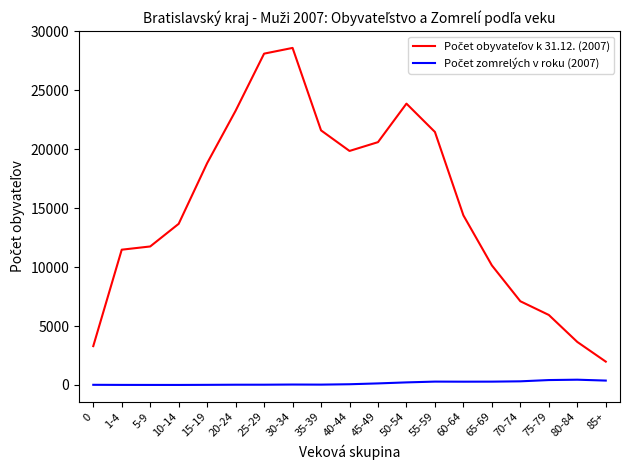

Reading left to right, list all the values displayed in this chart.

Počet obyvateľov k 31.12. (2007): 0=3294	1-4=11475	5-9=11749	10-14=13670	15-19=18819	20-24=23265	25-29=28108	30-34=28594	35-39=21598	40-44=19853	45-49=20599	50-54=23867	55-59=21462	60-64=14387	65-69=10143	70-74=7100	75-79=5937	80-84=3649	85+=1978
Počet zomrelých v roku (2007): 0=11	1-4=3	5-9=1	10-14=0	15-19=8	20-24=19	25-29=20	30-34=34	35-39=27	40-44=59	45-49=130	50-54=216	55-59=283	60-64=276	65-69=280	70-74=307	75-79=414	80-84=445	85+=370